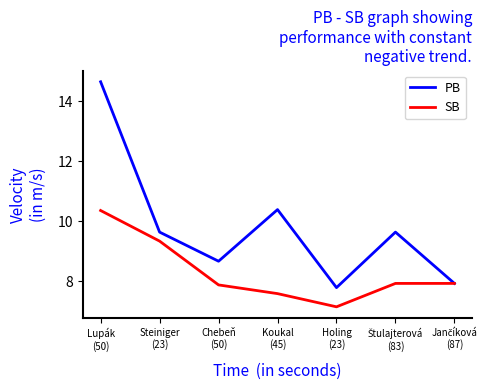

At how many categories does at least one series exceed 9?

4